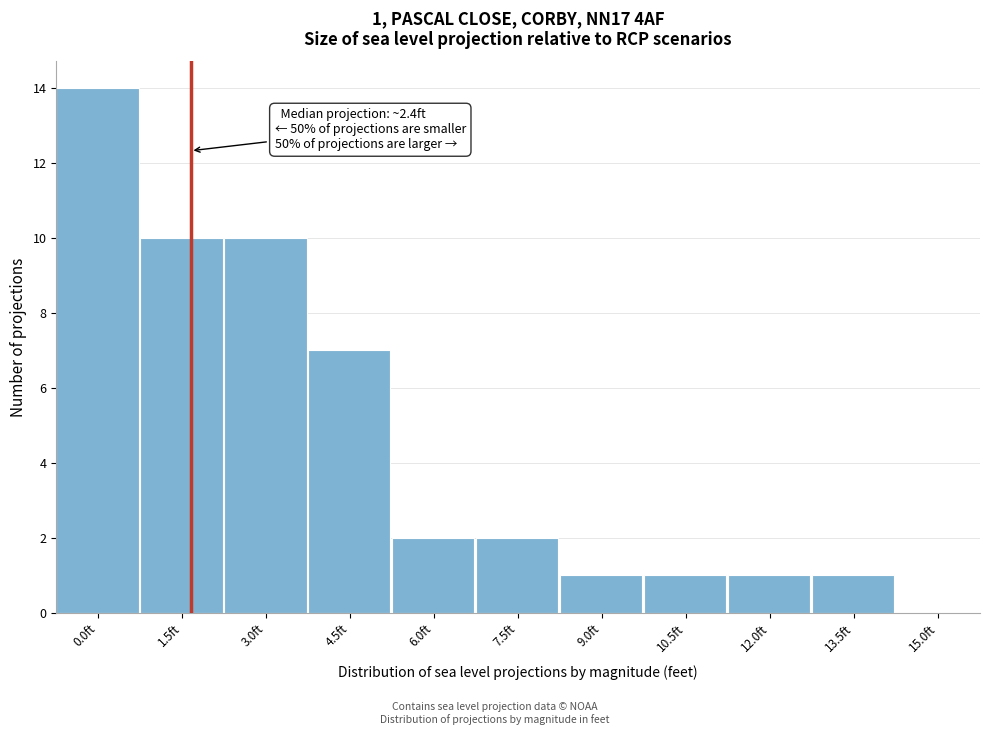

Reading right to left, transcribe all the data shown in this chart.

15.0ft=0	13.5ft=1	12.0ft=1	10.5ft=1	9.0ft=1	7.5ft=2	6.0ft=2	4.5ft=7	3.0ft=10	1.5ft=10	0.0ft=14